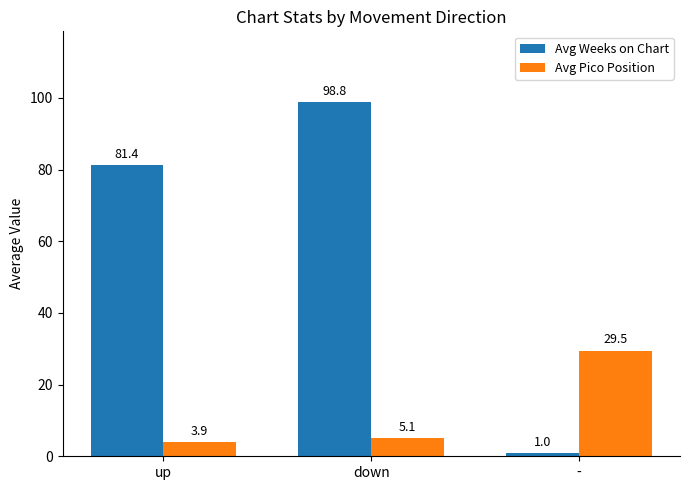

Reading left to right, transcribe all the data shown in this chart.

Avg Weeks on Chart: 81.4	98.8	1.0
Avg Pico Position: 3.9	5.1	29.5